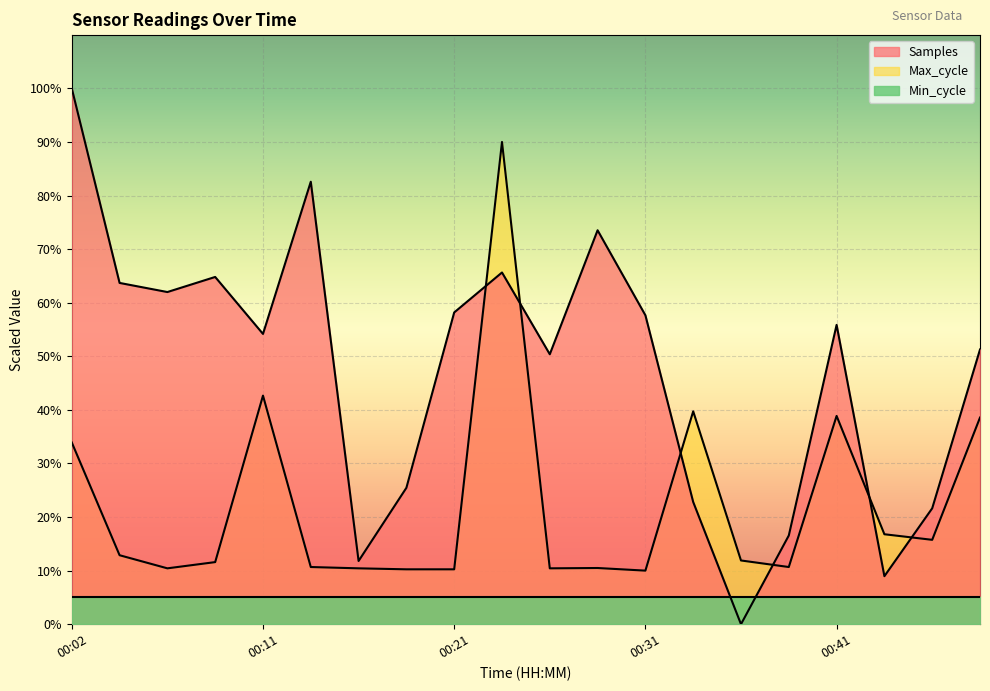

Which series has the largest total across all categories?

Samples